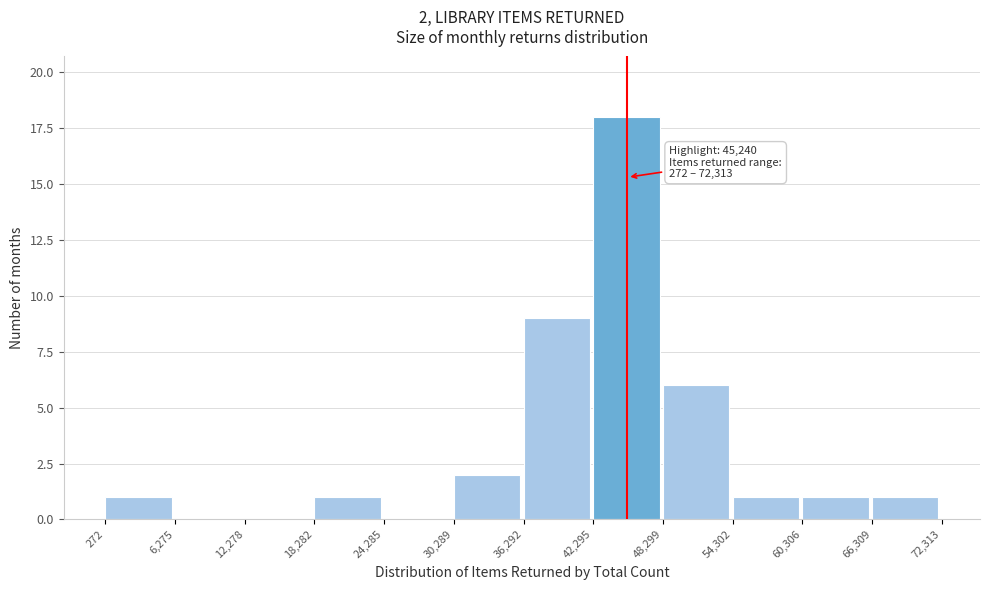

Over which range of the x-axis is the bar tallest?

42,295 to 48,299